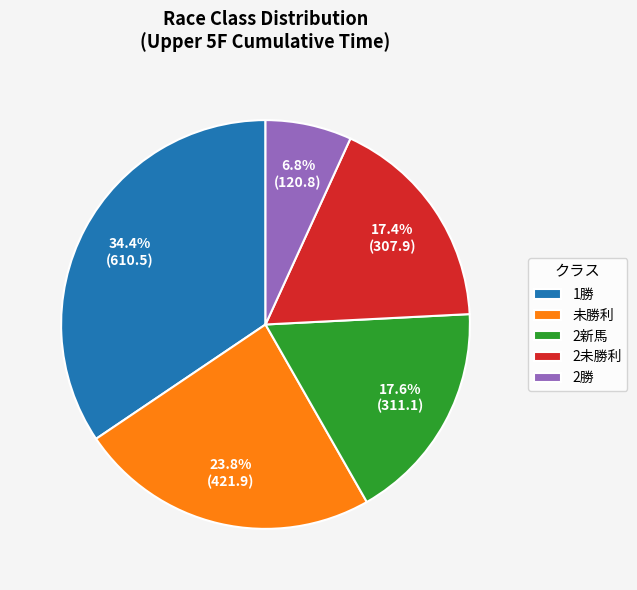

To the nearest percent, what is the average slice percentage?

20%